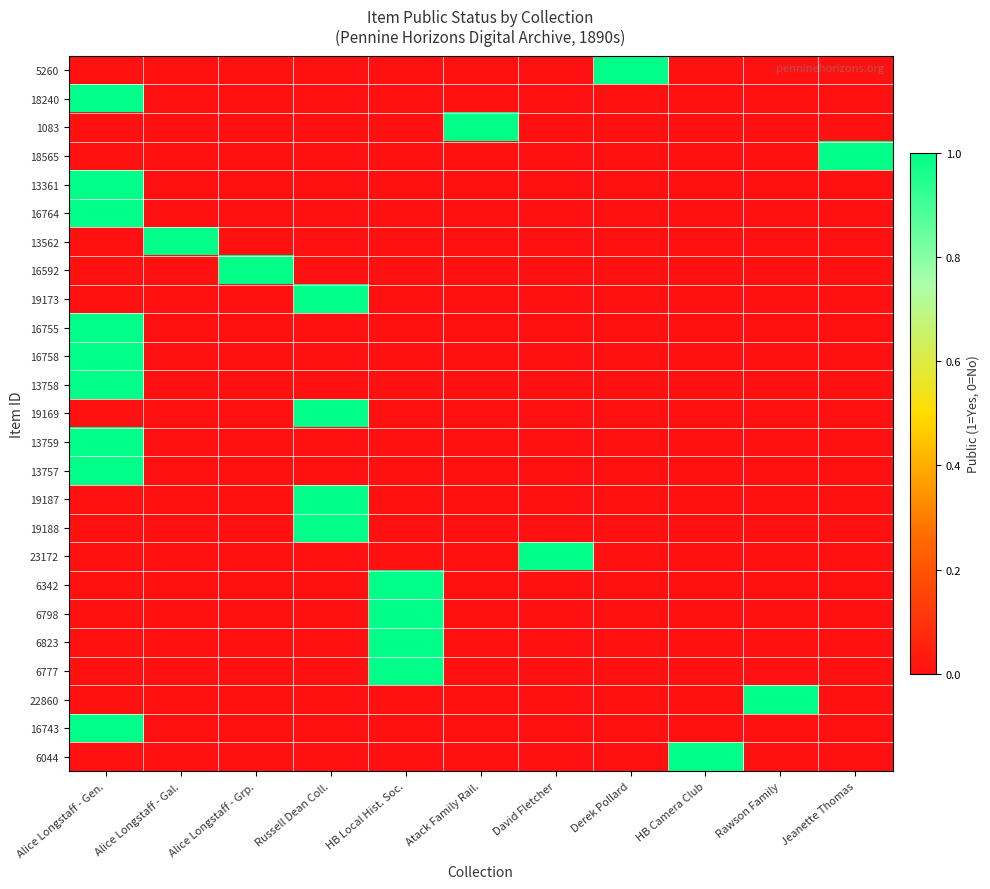

Reading left to right, extract all data points from this chart.

5260: Alice Longstaff - Gen.=0	Alice Longstaff - Gal.=0	Alice Longstaff - Grp.=0	Russell Dean Coll.=0	HB Local Hist. Soc.=0	Atack Family Rail.=0	David Fletcher=0	Derek Pollard=1	HB Camera Club=0	Rawson Family=0	Jeanette Thomas=0
18240: Alice Longstaff - Gen.=1	Alice Longstaff - Gal.=0	Alice Longstaff - Grp.=0	Russell Dean Coll.=0	HB Local Hist. Soc.=0	Atack Family Rail.=0	David Fletcher=0	Derek Pollard=0	HB Camera Club=0	Rawson Family=0	Jeanette Thomas=0
1083: Alice Longstaff - Gen.=0	Alice Longstaff - Gal.=0	Alice Longstaff - Grp.=0	Russell Dean Coll.=0	HB Local Hist. Soc.=0	Atack Family Rail.=1	David Fletcher=0	Derek Pollard=0	HB Camera Club=0	Rawson Family=0	Jeanette Thomas=0
18565: Alice Longstaff - Gen.=0	Alice Longstaff - Gal.=0	Alice Longstaff - Grp.=0	Russell Dean Coll.=0	HB Local Hist. Soc.=0	Atack Family Rail.=0	David Fletcher=0	Derek Pollard=0	HB Camera Club=0	Rawson Family=0	Jeanette Thomas=1
13361: Alice Longstaff - Gen.=1	Alice Longstaff - Gal.=0	Alice Longstaff - Grp.=0	Russell Dean Coll.=0	HB Local Hist. Soc.=0	Atack Family Rail.=0	David Fletcher=0	Derek Pollard=0	HB Camera Club=0	Rawson Family=0	Jeanette Thomas=0
16764: Alice Longstaff - Gen.=1	Alice Longstaff - Gal.=0	Alice Longstaff - Grp.=0	Russell Dean Coll.=0	HB Local Hist. Soc.=0	Atack Family Rail.=0	David Fletcher=0	Derek Pollard=0	HB Camera Club=0	Rawson Family=0	Jeanette Thomas=0
13562: Alice Longstaff - Gen.=0	Alice Longstaff - Gal.=1	Alice Longstaff - Grp.=0	Russell Dean Coll.=0	HB Local Hist. Soc.=0	Atack Family Rail.=0	David Fletcher=0	Derek Pollard=0	HB Camera Club=0	Rawson Family=0	Jeanette Thomas=0
16592: Alice Longstaff - Gen.=0	Alice Longstaff - Gal.=0	Alice Longstaff - Grp.=1	Russell Dean Coll.=0	HB Local Hist. Soc.=0	Atack Family Rail.=0	David Fletcher=0	Derek Pollard=0	HB Camera Club=0	Rawson Family=0	Jeanette Thomas=0
19173: Alice Longstaff - Gen.=0	Alice Longstaff - Gal.=0	Alice Longstaff - Grp.=0	Russell Dean Coll.=1	HB Local Hist. Soc.=0	Atack Family Rail.=0	David Fletcher=0	Derek Pollard=0	HB Camera Club=0	Rawson Family=0	Jeanette Thomas=0
16755: Alice Longstaff - Gen.=1	Alice Longstaff - Gal.=0	Alice Longstaff - Grp.=0	Russell Dean Coll.=0	HB Local Hist. Soc.=0	Atack Family Rail.=0	David Fletcher=0	Derek Pollard=0	HB Camera Club=0	Rawson Family=0	Jeanette Thomas=0
16758: Alice Longstaff - Gen.=1	Alice Longstaff - Gal.=0	Alice Longstaff - Grp.=0	Russell Dean Coll.=0	HB Local Hist. Soc.=0	Atack Family Rail.=0	David Fletcher=0	Derek Pollard=0	HB Camera Club=0	Rawson Family=0	Jeanette Thomas=0
13758: Alice Longstaff - Gen.=1	Alice Longstaff - Gal.=0	Alice Longstaff - Grp.=0	Russell Dean Coll.=0	HB Local Hist. Soc.=0	Atack Family Rail.=0	David Fletcher=0	Derek Pollard=0	HB Camera Club=0	Rawson Family=0	Jeanette Thomas=0
19169: Alice Longstaff - Gen.=0	Alice Longstaff - Gal.=0	Alice Longstaff - Grp.=0	Russell Dean Coll.=1	HB Local Hist. Soc.=0	Atack Family Rail.=0	David Fletcher=0	Derek Pollard=0	HB Camera Club=0	Rawson Family=0	Jeanette Thomas=0
13759: Alice Longstaff - Gen.=1	Alice Longstaff - Gal.=0	Alice Longstaff - Grp.=0	Russell Dean Coll.=0	HB Local Hist. Soc.=0	Atack Family Rail.=0	David Fletcher=0	Derek Pollard=0	HB Camera Club=0	Rawson Family=0	Jeanette Thomas=0
13757: Alice Longstaff - Gen.=1	Alice Longstaff - Gal.=0	Alice Longstaff - Grp.=0	Russell Dean Coll.=0	HB Local Hist. Soc.=0	Atack Family Rail.=0	David Fletcher=0	Derek Pollard=0	HB Camera Club=0	Rawson Family=0	Jeanette Thomas=0
19187: Alice Longstaff - Gen.=0	Alice Longstaff - Gal.=0	Alice Longstaff - Grp.=0	Russell Dean Coll.=1	HB Local Hist. Soc.=0	Atack Family Rail.=0	David Fletcher=0	Derek Pollard=0	HB Camera Club=0	Rawson Family=0	Jeanette Thomas=0
19188: Alice Longstaff - Gen.=0	Alice Longstaff - Gal.=0	Alice Longstaff - Grp.=0	Russell Dean Coll.=1	HB Local Hist. Soc.=0	Atack Family Rail.=0	David Fletcher=0	Derek Pollard=0	HB Camera Club=0	Rawson Family=0	Jeanette Thomas=0
23172: Alice Longstaff - Gen.=0	Alice Longstaff - Gal.=0	Alice Longstaff - Grp.=0	Russell Dean Coll.=0	HB Local Hist. Soc.=0	Atack Family Rail.=0	David Fletcher=1	Derek Pollard=0	HB Camera Club=0	Rawson Family=0	Jeanette Thomas=0
6342: Alice Longstaff - Gen.=0	Alice Longstaff - Gal.=0	Alice Longstaff - Grp.=0	Russell Dean Coll.=0	HB Local Hist. Soc.=1	Atack Family Rail.=0	David Fletcher=0	Derek Pollard=0	HB Camera Club=0	Rawson Family=0	Jeanette Thomas=0
6798: Alice Longstaff - Gen.=0	Alice Longstaff - Gal.=0	Alice Longstaff - Grp.=0	Russell Dean Coll.=0	HB Local Hist. Soc.=1	Atack Family Rail.=0	David Fletcher=0	Derek Pollard=0	HB Camera Club=0	Rawson Family=0	Jeanette Thomas=0
6823: Alice Longstaff - Gen.=0	Alice Longstaff - Gal.=0	Alice Longstaff - Grp.=0	Russell Dean Coll.=0	HB Local Hist. Soc.=1	Atack Family Rail.=0	David Fletcher=0	Derek Pollard=0	HB Camera Club=0	Rawson Family=0	Jeanette Thomas=0
6777: Alice Longstaff - Gen.=0	Alice Longstaff - Gal.=0	Alice Longstaff - Grp.=0	Russell Dean Coll.=0	HB Local Hist. Soc.=1	Atack Family Rail.=0	David Fletcher=0	Derek Pollard=0	HB Camera Club=0	Rawson Family=0	Jeanette Thomas=0
22860: Alice Longstaff - Gen.=0	Alice Longstaff - Gal.=0	Alice Longstaff - Grp.=0	Russell Dean Coll.=0	HB Local Hist. Soc.=0	Atack Family Rail.=0	David Fletcher=0	Derek Pollard=0	HB Camera Club=0	Rawson Family=1	Jeanette Thomas=0
16743: Alice Longstaff - Gen.=1	Alice Longstaff - Gal.=0	Alice Longstaff - Grp.=0	Russell Dean Coll.=0	HB Local Hist. Soc.=0	Atack Family Rail.=0	David Fletcher=0	Derek Pollard=0	HB Camera Club=0	Rawson Family=0	Jeanette Thomas=0
6044: Alice Longstaff - Gen.=0	Alice Longstaff - Gal.=0	Alice Longstaff - Grp.=0	Russell Dean Coll.=0	HB Local Hist. Soc.=0	Atack Family Rail.=0	David Fletcher=0	Derek Pollard=0	HB Camera Club=1	Rawson Family=0	Jeanette Thomas=0